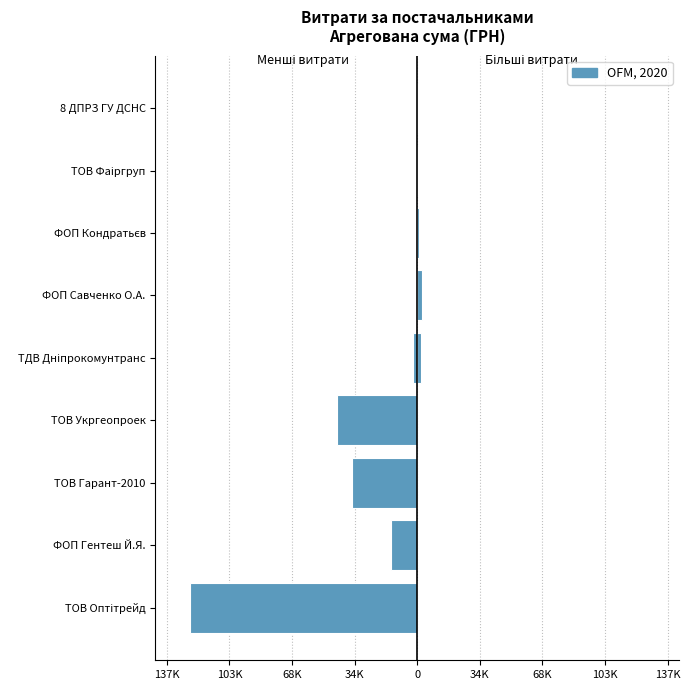

What is the difference between the values at ТОВ Укргеопроек and ФОП Кондратьєв?

43943.4